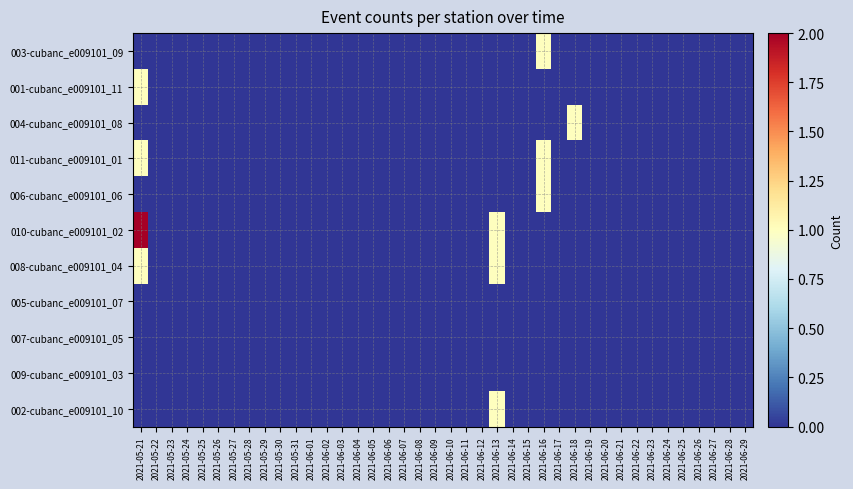

Reading left to right, what are all the values shown in this chart?

003-cubanc_e009101_09: 2021-05-21=0	2021-05-22=0	2021-05-23=0	2021-05-24=0	2021-05-25=0	2021-05-26=0	2021-05-27=0	2021-05-28=0	2021-05-29=0	2021-05-30=0	2021-05-31=0	2021-06-01=0	2021-06-02=0	2021-06-03=0	2021-06-04=0	2021-06-05=0	2021-06-06=0	2021-06-07=0	2021-06-08=0	2021-06-09=0	2021-06-10=0	2021-06-11=0	2021-06-12=0	2021-06-13=0	2021-06-14=0	2021-06-15=0	2021-06-16=1	2021-06-17=0	2021-06-18=0	2021-06-19=0	2021-06-20=0	2021-06-21=0	2021-06-22=0	2021-06-23=0	2021-06-24=0	2021-06-25=0	2021-06-26=0	2021-06-27=0	2021-06-28=0	2021-06-29=0
001-cubanc_e009101_11: 2021-05-21=1	2021-05-22=0	2021-05-23=0	2021-05-24=0	2021-05-25=0	2021-05-26=0	2021-05-27=0	2021-05-28=0	2021-05-29=0	2021-05-30=0	2021-05-31=0	2021-06-01=0	2021-06-02=0	2021-06-03=0	2021-06-04=0	2021-06-05=0	2021-06-06=0	2021-06-07=0	2021-06-08=0	2021-06-09=0	2021-06-10=0	2021-06-11=0	2021-06-12=0	2021-06-13=0	2021-06-14=0	2021-06-15=0	2021-06-16=0	2021-06-17=0	2021-06-18=0	2021-06-19=0	2021-06-20=0	2021-06-21=0	2021-06-22=0	2021-06-23=0	2021-06-24=0	2021-06-25=0	2021-06-26=0	2021-06-27=0	2021-06-28=0	2021-06-29=0
004-cubanc_e009101_08: 2021-05-21=0	2021-05-22=0	2021-05-23=0	2021-05-24=0	2021-05-25=0	2021-05-26=0	2021-05-27=0	2021-05-28=0	2021-05-29=0	2021-05-30=0	2021-05-31=0	2021-06-01=0	2021-06-02=0	2021-06-03=0	2021-06-04=0	2021-06-05=0	2021-06-06=0	2021-06-07=0	2021-06-08=0	2021-06-09=0	2021-06-10=0	2021-06-11=0	2021-06-12=0	2021-06-13=0	2021-06-14=0	2021-06-15=0	2021-06-16=0	2021-06-17=0	2021-06-18=1	2021-06-19=0	2021-06-20=0	2021-06-21=0	2021-06-22=0	2021-06-23=0	2021-06-24=0	2021-06-25=0	2021-06-26=0	2021-06-27=0	2021-06-28=0	2021-06-29=0
011-cubanc_e009101_01: 2021-05-21=1	2021-05-22=0	2021-05-23=0	2021-05-24=0	2021-05-25=0	2021-05-26=0	2021-05-27=0	2021-05-28=0	2021-05-29=0	2021-05-30=0	2021-05-31=0	2021-06-01=0	2021-06-02=0	2021-06-03=0	2021-06-04=0	2021-06-05=0	2021-06-06=0	2021-06-07=0	2021-06-08=0	2021-06-09=0	2021-06-10=0	2021-06-11=0	2021-06-12=0	2021-06-13=0	2021-06-14=0	2021-06-15=0	2021-06-16=1	2021-06-17=0	2021-06-18=0	2021-06-19=0	2021-06-20=0	2021-06-21=0	2021-06-22=0	2021-06-23=0	2021-06-24=0	2021-06-25=0	2021-06-26=0	2021-06-27=0	2021-06-28=0	2021-06-29=0
006-cubanc_e009101_06: 2021-05-21=0	2021-05-22=0	2021-05-23=0	2021-05-24=0	2021-05-25=0	2021-05-26=0	2021-05-27=0	2021-05-28=0	2021-05-29=0	2021-05-30=0	2021-05-31=0	2021-06-01=0	2021-06-02=0	2021-06-03=0	2021-06-04=0	2021-06-05=0	2021-06-06=0	2021-06-07=0	2021-06-08=0	2021-06-09=0	2021-06-10=0	2021-06-11=0	2021-06-12=0	2021-06-13=0	2021-06-14=0	2021-06-15=0	2021-06-16=1	2021-06-17=0	2021-06-18=0	2021-06-19=0	2021-06-20=0	2021-06-21=0	2021-06-22=0	2021-06-23=0	2021-06-24=0	2021-06-25=0	2021-06-26=0	2021-06-27=0	2021-06-28=0	2021-06-29=0
010-cubanc_e009101_02: 2021-05-21=2	2021-05-22=0	2021-05-23=0	2021-05-24=0	2021-05-25=0	2021-05-26=0	2021-05-27=0	2021-05-28=0	2021-05-29=0	2021-05-30=0	2021-05-31=0	2021-06-01=0	2021-06-02=0	2021-06-03=0	2021-06-04=0	2021-06-05=0	2021-06-06=0	2021-06-07=0	2021-06-08=0	2021-06-09=0	2021-06-10=0	2021-06-11=0	2021-06-12=0	2021-06-13=1	2021-06-14=0	2021-06-15=0	2021-06-16=0	2021-06-17=0	2021-06-18=0	2021-06-19=0	2021-06-20=0	2021-06-21=0	2021-06-22=0	2021-06-23=0	2021-06-24=0	2021-06-25=0	2021-06-26=0	2021-06-27=0	2021-06-28=0	2021-06-29=0
008-cubanc_e009101_04: 2021-05-21=1	2021-05-22=0	2021-05-23=0	2021-05-24=0	2021-05-25=0	2021-05-26=0	2021-05-27=0	2021-05-28=0	2021-05-29=0	2021-05-30=0	2021-05-31=0	2021-06-01=0	2021-06-02=0	2021-06-03=0	2021-06-04=0	2021-06-05=0	2021-06-06=0	2021-06-07=0	2021-06-08=0	2021-06-09=0	2021-06-10=0	2021-06-11=0	2021-06-12=0	2021-06-13=1	2021-06-14=0	2021-06-15=0	2021-06-16=0	2021-06-17=0	2021-06-18=0	2021-06-19=0	2021-06-20=0	2021-06-21=0	2021-06-22=0	2021-06-23=0	2021-06-24=0	2021-06-25=0	2021-06-26=0	2021-06-27=0	2021-06-28=0	2021-06-29=0
005-cubanc_e009101_07: 2021-05-21=0	2021-05-22=0	2021-05-23=0	2021-05-24=0	2021-05-25=0	2021-05-26=0	2021-05-27=0	2021-05-28=0	2021-05-29=0	2021-05-30=0	2021-05-31=0	2021-06-01=0	2021-06-02=0	2021-06-03=0	2021-06-04=0	2021-06-05=0	2021-06-06=0	2021-06-07=0	2021-06-08=0	2021-06-09=0	2021-06-10=0	2021-06-11=0	2021-06-12=0	2021-06-13=0	2021-06-14=0	2021-06-15=0	2021-06-16=0	2021-06-17=0	2021-06-18=0	2021-06-19=0	2021-06-20=0	2021-06-21=0	2021-06-22=0	2021-06-23=0	2021-06-24=0	2021-06-25=0	2021-06-26=0	2021-06-27=0	2021-06-28=0	2021-06-29=0
007-cubanc_e009101_05: 2021-05-21=0	2021-05-22=0	2021-05-23=0	2021-05-24=0	2021-05-25=0	2021-05-26=0	2021-05-27=0	2021-05-28=0	2021-05-29=0	2021-05-30=0	2021-05-31=0	2021-06-01=0	2021-06-02=0	2021-06-03=0	2021-06-04=0	2021-06-05=0	2021-06-06=0	2021-06-07=0	2021-06-08=0	2021-06-09=0	2021-06-10=0	2021-06-11=0	2021-06-12=0	2021-06-13=0	2021-06-14=0	2021-06-15=0	2021-06-16=0	2021-06-17=0	2021-06-18=0	2021-06-19=0	2021-06-20=0	2021-06-21=0	2021-06-22=0	2021-06-23=0	2021-06-24=0	2021-06-25=0	2021-06-26=0	2021-06-27=0	2021-06-28=0	2021-06-29=0
009-cubanc_e009101_03: 2021-05-21=0	2021-05-22=0	2021-05-23=0	2021-05-24=0	2021-05-25=0	2021-05-26=0	2021-05-27=0	2021-05-28=0	2021-05-29=0	2021-05-30=0	2021-05-31=0	2021-06-01=0	2021-06-02=0	2021-06-03=0	2021-06-04=0	2021-06-05=0	2021-06-06=0	2021-06-07=0	2021-06-08=0	2021-06-09=0	2021-06-10=0	2021-06-11=0	2021-06-12=0	2021-06-13=0	2021-06-14=0	2021-06-15=0	2021-06-16=0	2021-06-17=0	2021-06-18=0	2021-06-19=0	2021-06-20=0	2021-06-21=0	2021-06-22=0	2021-06-23=0	2021-06-24=0	2021-06-25=0	2021-06-26=0	2021-06-27=0	2021-06-28=0	2021-06-29=0
002-cubanc_e009101_10: 2021-05-21=0	2021-05-22=0	2021-05-23=0	2021-05-24=0	2021-05-25=0	2021-05-26=0	2021-05-27=0	2021-05-28=0	2021-05-29=0	2021-05-30=0	2021-05-31=0	2021-06-01=0	2021-06-02=0	2021-06-03=0	2021-06-04=0	2021-06-05=0	2021-06-06=0	2021-06-07=0	2021-06-08=0	2021-06-09=0	2021-06-10=0	2021-06-11=0	2021-06-12=0	2021-06-13=1	2021-06-14=0	2021-06-15=0	2021-06-16=0	2021-06-17=0	2021-06-18=0	2021-06-19=0	2021-06-20=0	2021-06-21=0	2021-06-22=0	2021-06-23=0	2021-06-24=0	2021-06-25=0	2021-06-26=0	2021-06-27=0	2021-06-28=0	2021-06-29=0